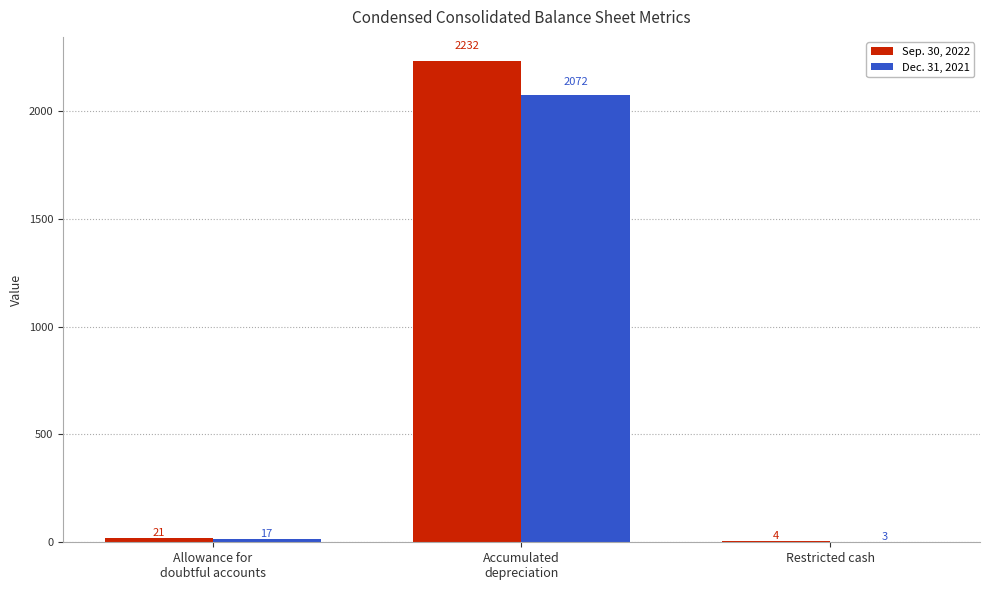

How many data points does each series have?

3